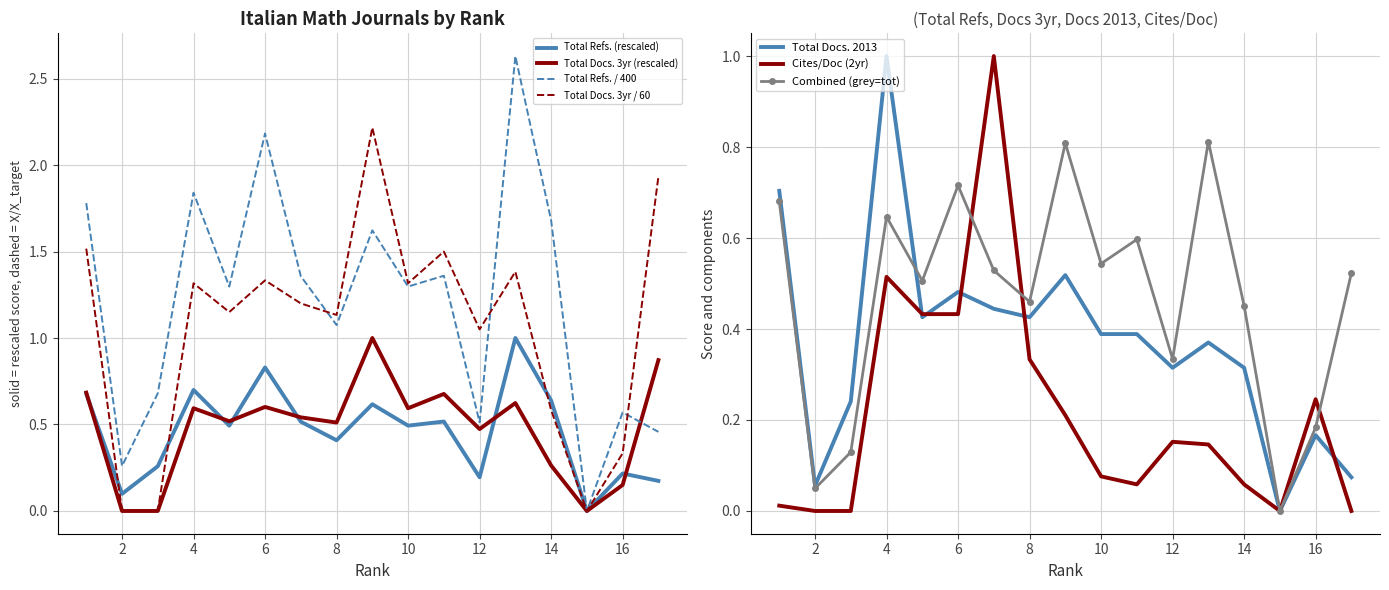

At which category does the chart reach its minimum across all series?

15